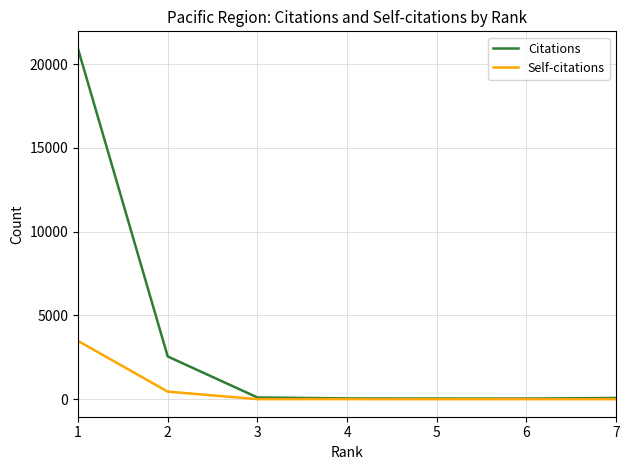

What is the maximum value for Citations?

20909